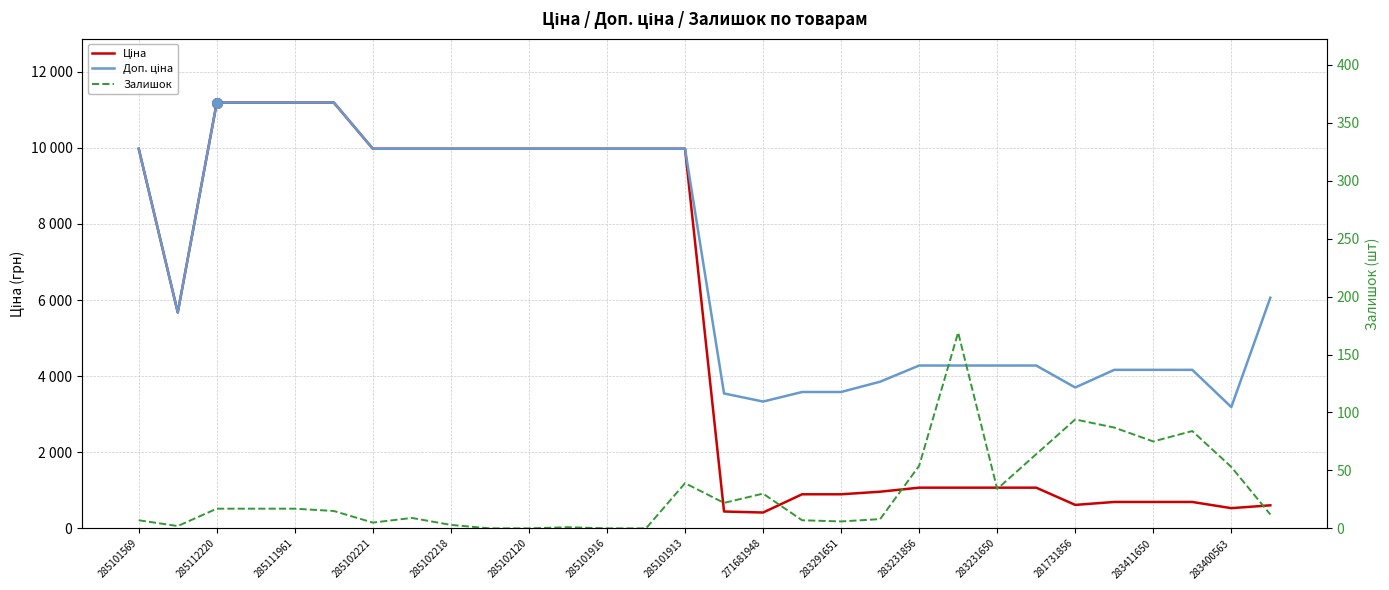

Reading right to left, list all the values displayed in this chart.

Ціна: 606.1	531.3	694.3	694.3	694.3	617.0	1069.8	1069.8	1069.8	1069.8	963.5	895.9	895.9	416.6	443.1	9975.0	9975.0	9975.0	9975.0	9975.0	9975.0	9975.0	9975.0	9975.0	11188.2	11188.2	11188.2	11188.2	5673.8	9975.0
Доп. ціна: 6061.2	3187.6	4165.6	4165.6	4165.6	3701.9	4279.1	4279.1	4279.1	4279.1	3854.0	3583.6	3583.6	3332.5	3545.0	9975.0	9975.0	9975.0	9975.0	9975.0	9975.0	9975.0	9975.0	9975.0	11188.2	11188.2	11188.2	11188.2	5673.8	9975.0
Залишок: 12.0	53.0	84.0	75.0	87.0	94.0	64.0	34.0	169.0	54.0	8.0	6.0	7.0	30.0	22.0	39.0	0.0	0.0	1.0	0.0	0.0	3.0	9.0	5.0	15.0	17.0	17.0	17.0	2.0	7.0